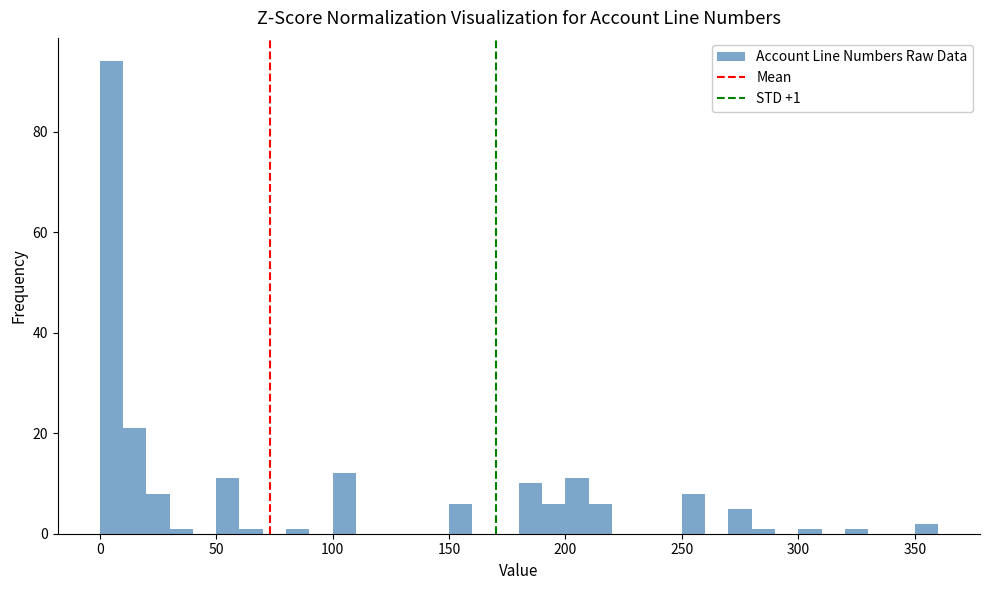

Around what value on the x-axis is the tallest bar? Give the approximate position of its centre, as read against the axis.

5